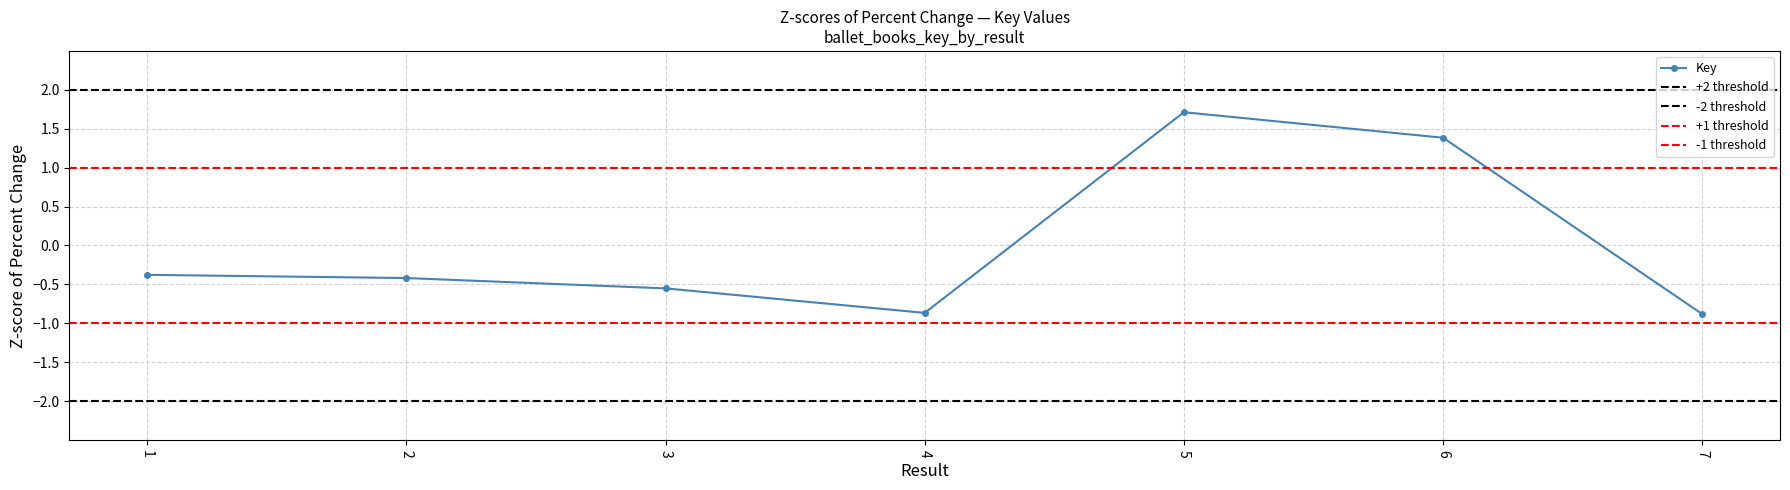

How many interior local peaks (higher than both neighbors) does the data have?

1